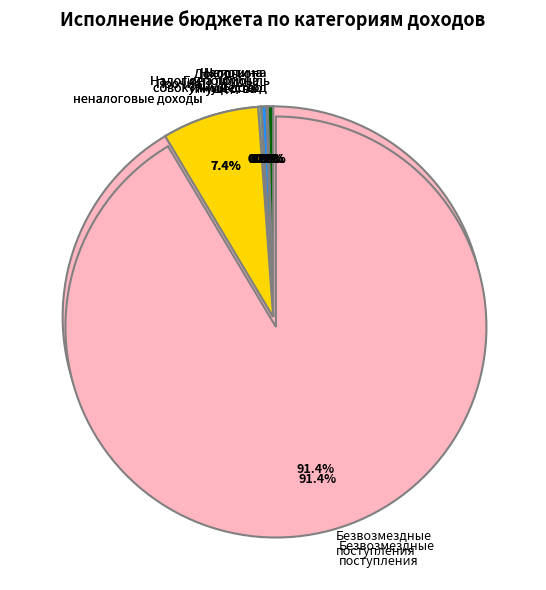

What is the change in value from НАЛОГИ НА ПРИБЫЛЬ to ДОХОДЫ ОТ ИМУЩЕСТВА?

-4860.0